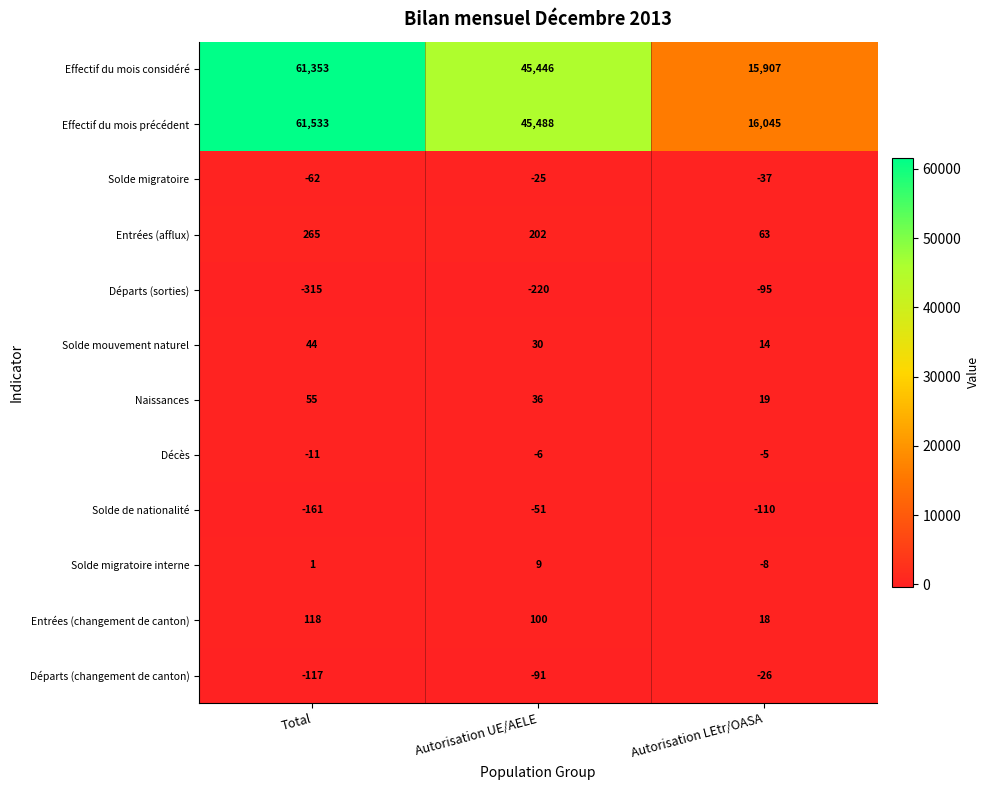

List the series in order of their peak value, highest first.

Effectif du mois précédent, Effectif du mois considéré, Entrées (afflux), Entrées (changement de canton), Naissances, Solde mouvement naturel, Solde migratoire interne, Décès, Solde migratoire, Départs (changement de canton), Solde de nationalité, Départs (sorties)